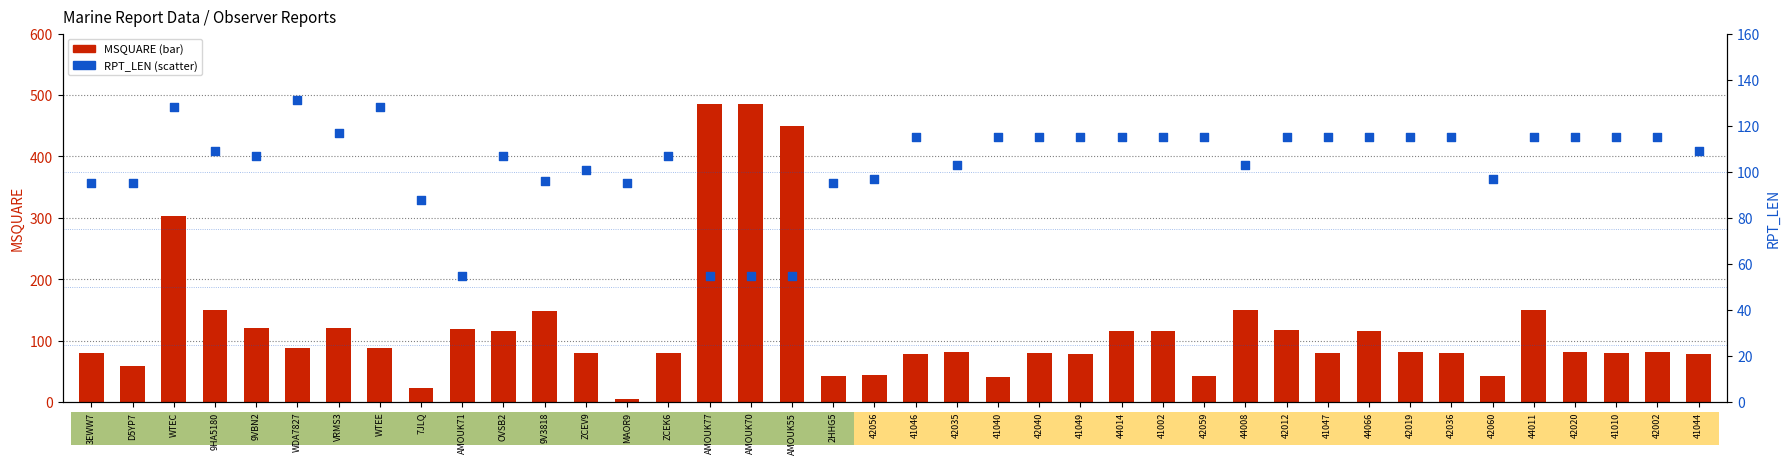

What are all the series names shown in the legend?

MSQUARE, RPT_LEN